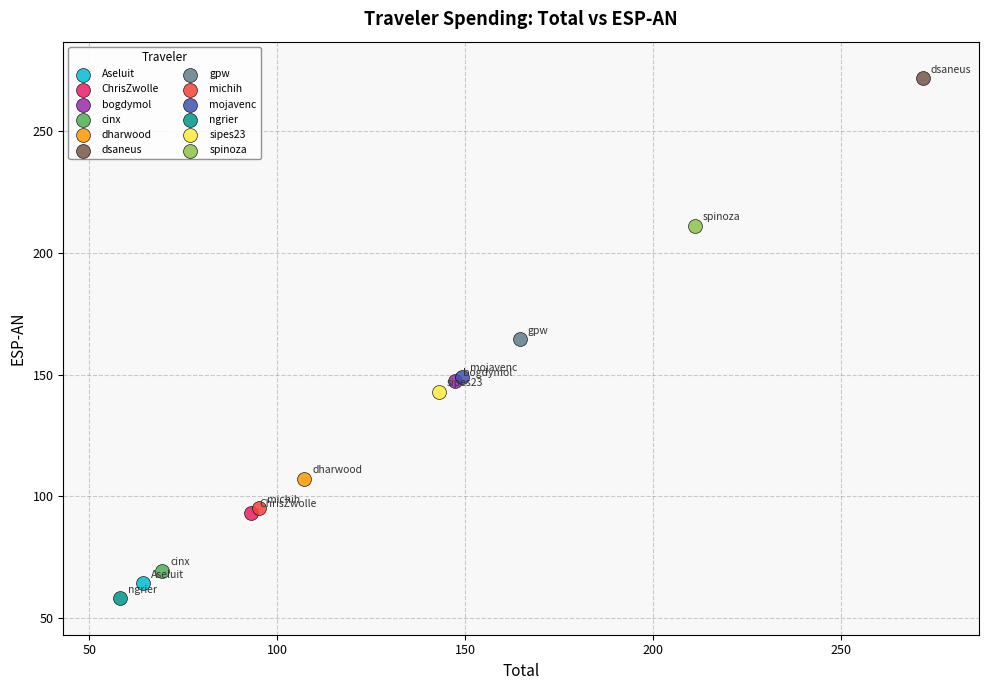

What are all the series names shown in the legend?

Aseluit, ChrisZwolle, bogdymol, cinx, dharwood, dsaneus, gpw, michih, mojavenc, ngrier, sipes23, spinoza